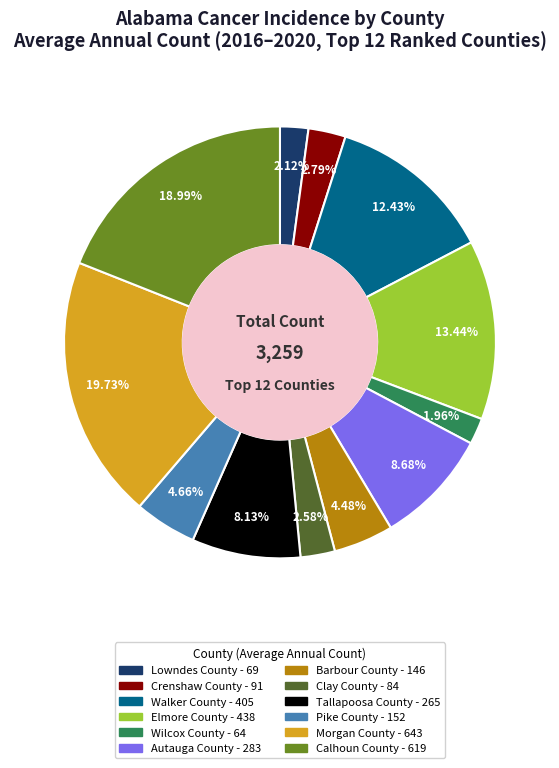

Which category has the biggest portion of the pie?

Morgan County